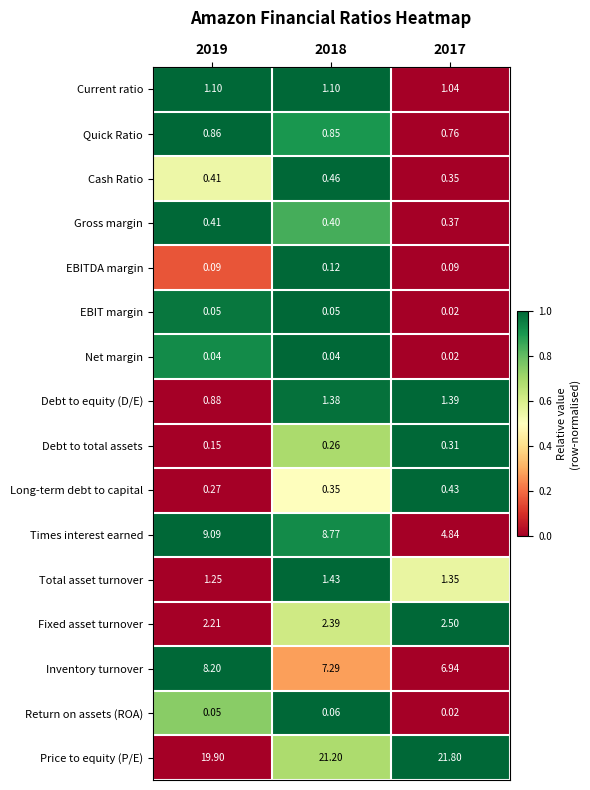

Between 2018 and 2017, which series saw the biggest shift?

Times interest earned